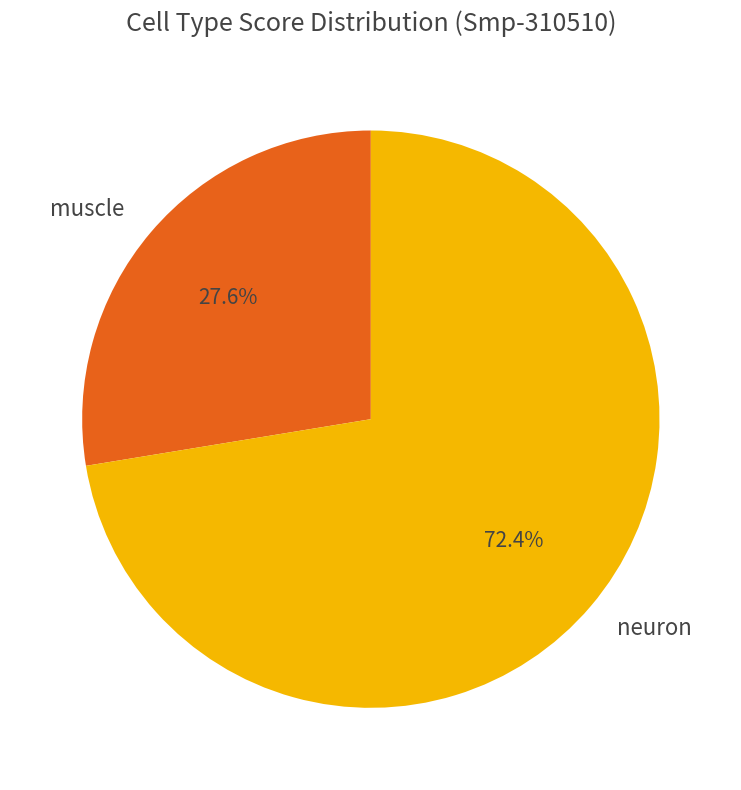

What is the majority slice?

neuron